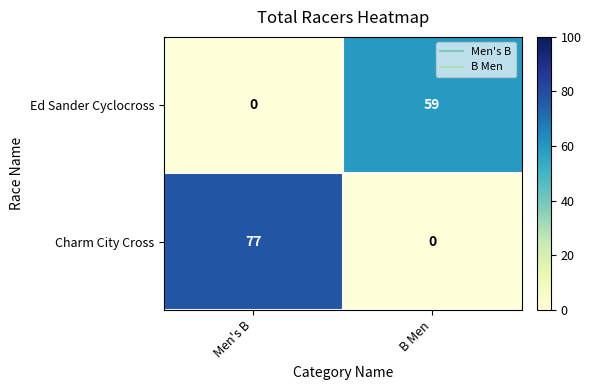

Count the number of categories in the chart.

2